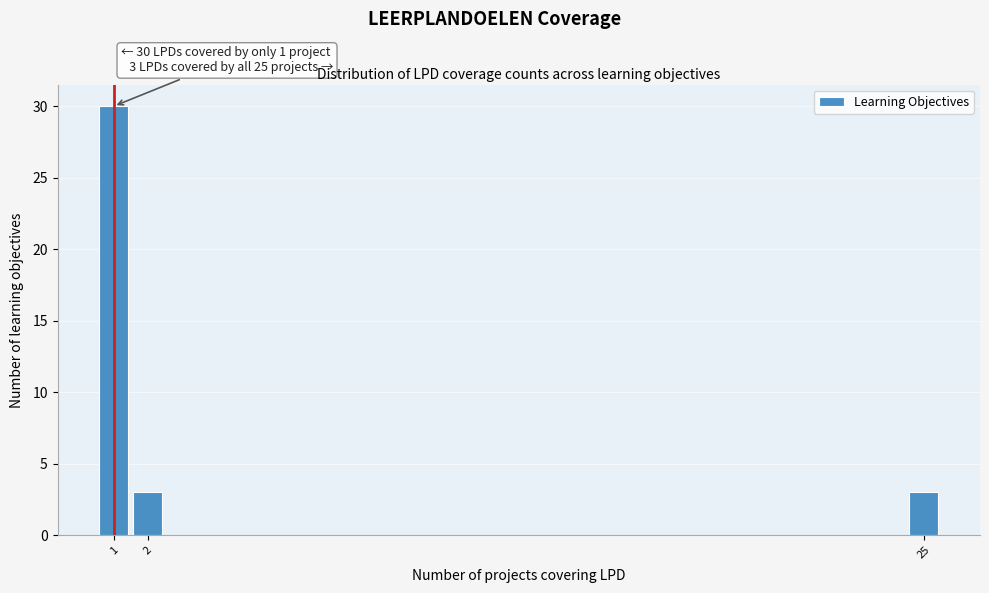

Reading left to right, extract all data points from this chart.

30	3	3